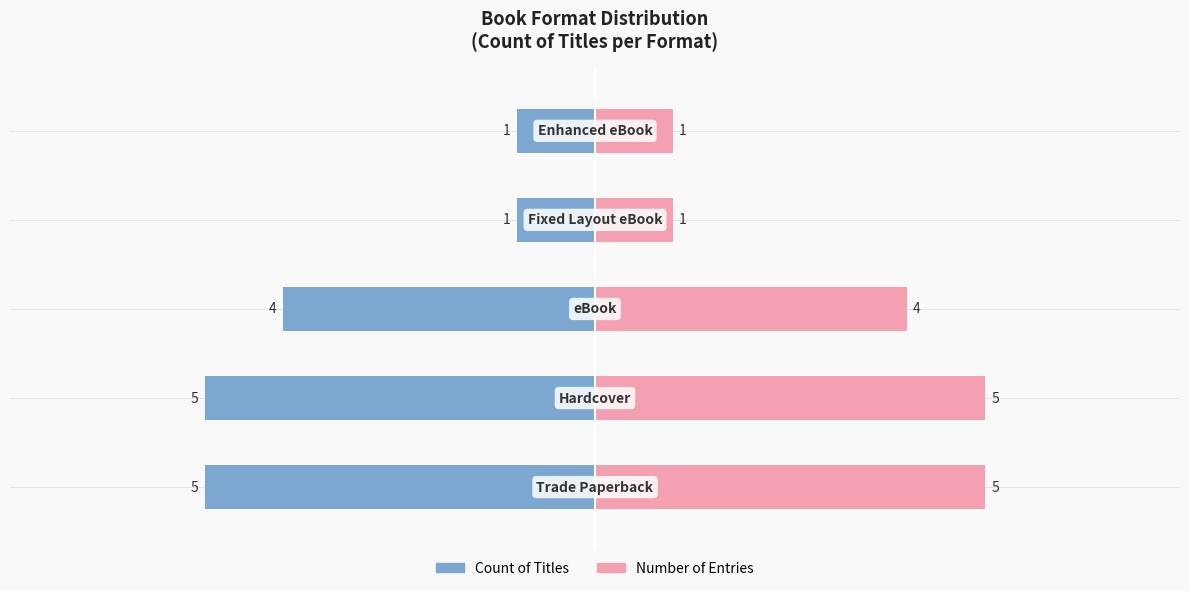

How many data points in Count of Titles are less than -4?

2